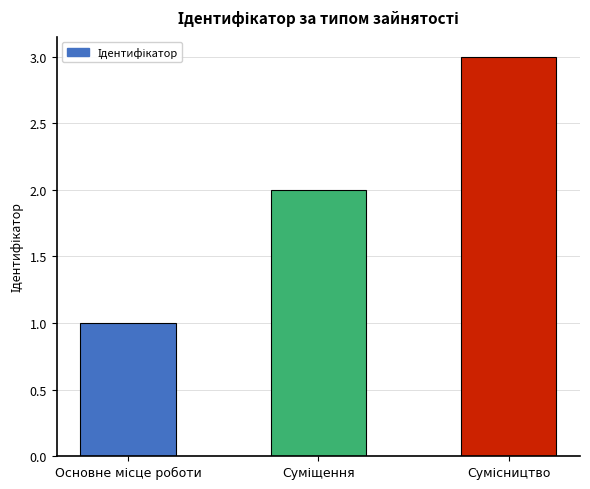

What is the sum of all values?

6